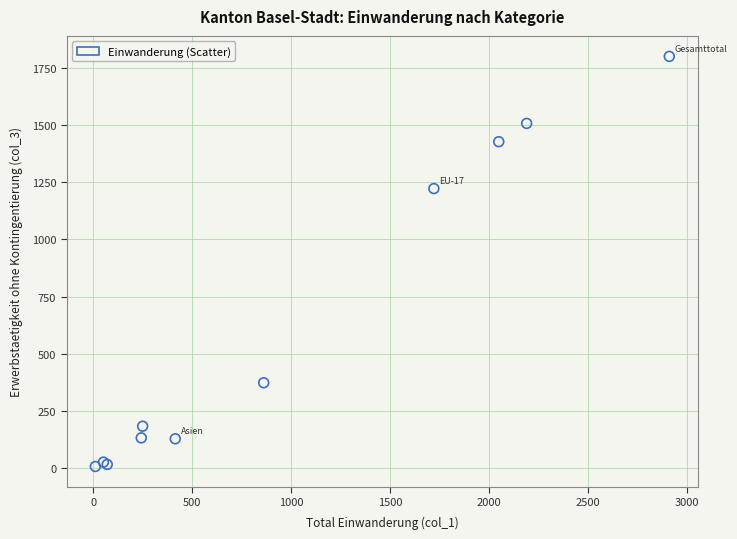

What Y value in the scatter plot is closest to 903?

1222